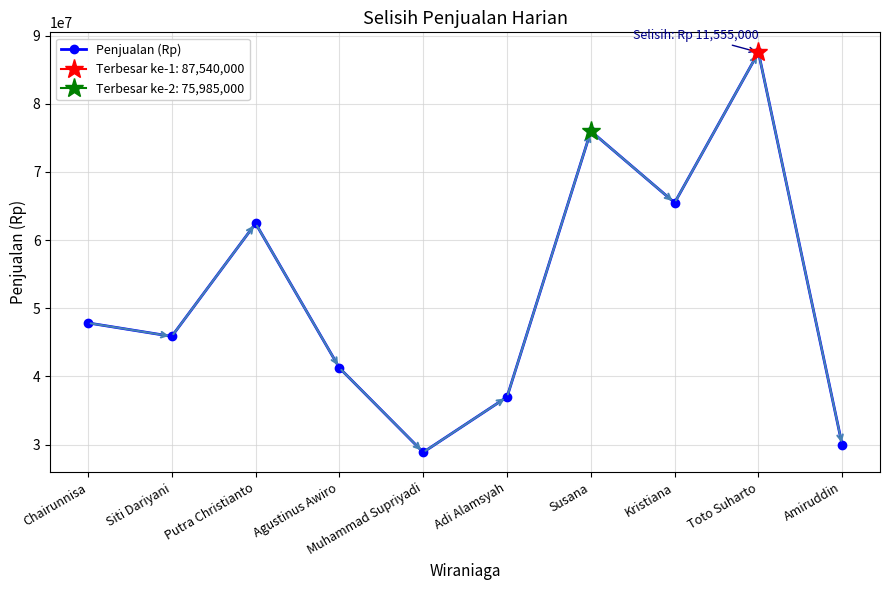

What is the greatest value displayed?

87540000